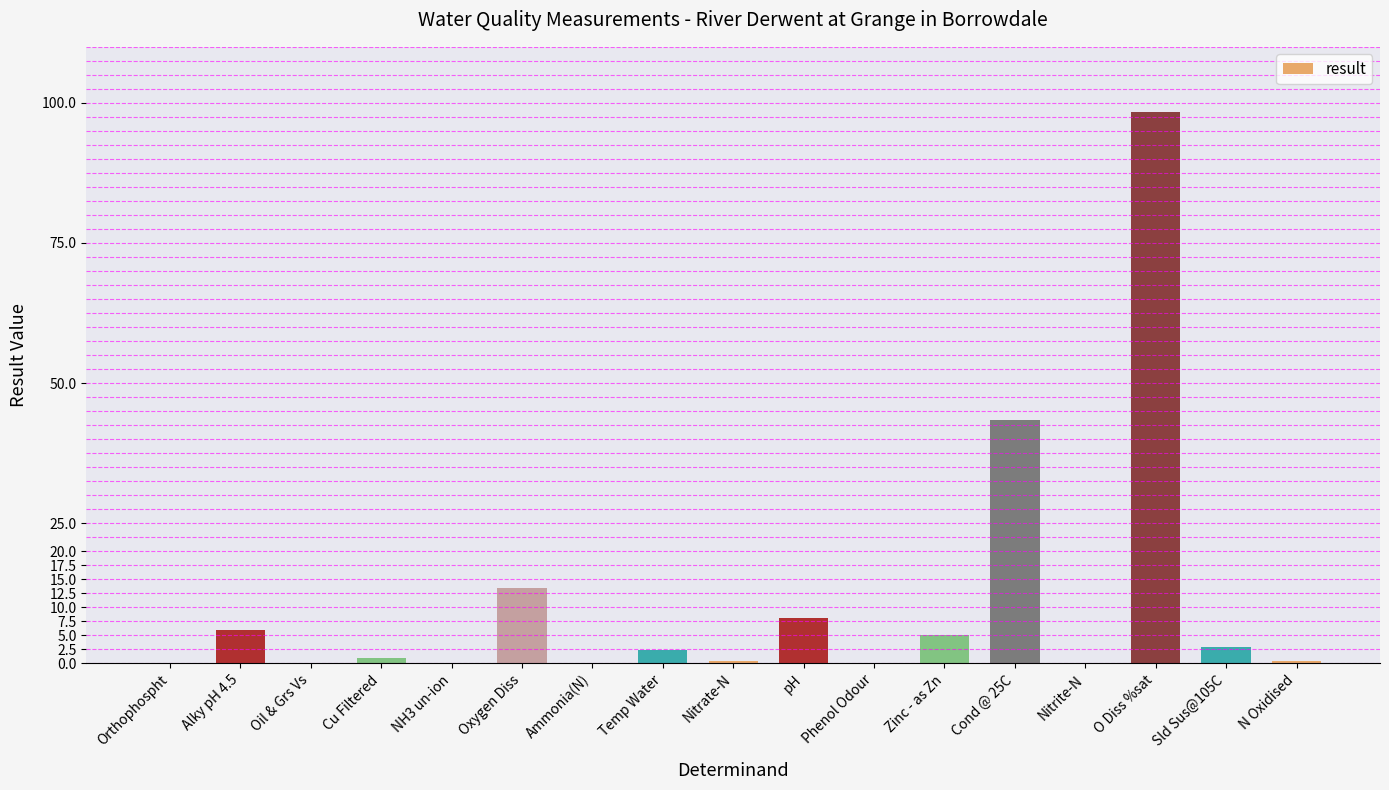

True or false: the data shows 0.0 at Nitrite-N.

True